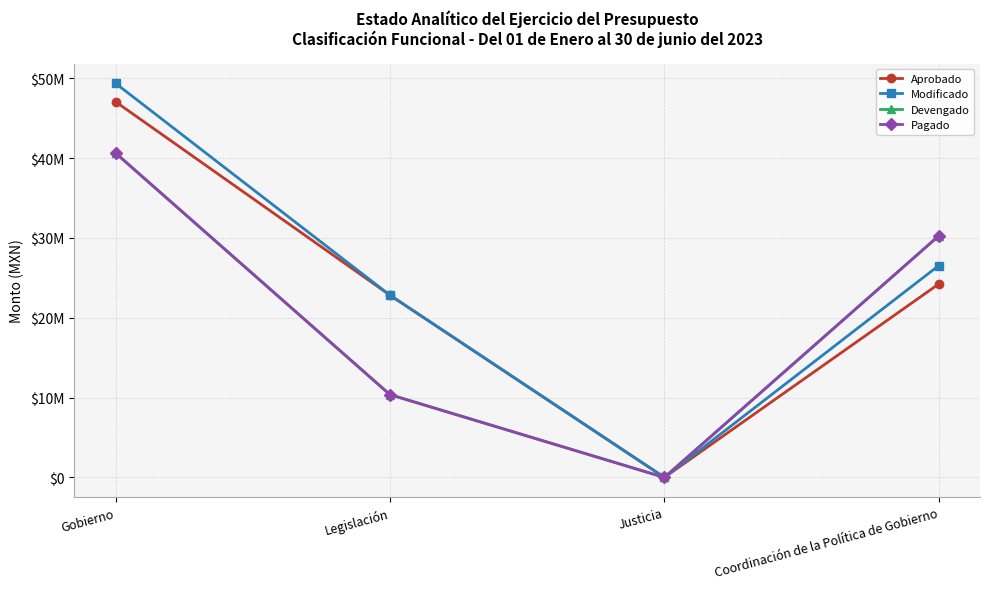

What is the difference between the highest and lowest values at Gobierno?

8737333.9